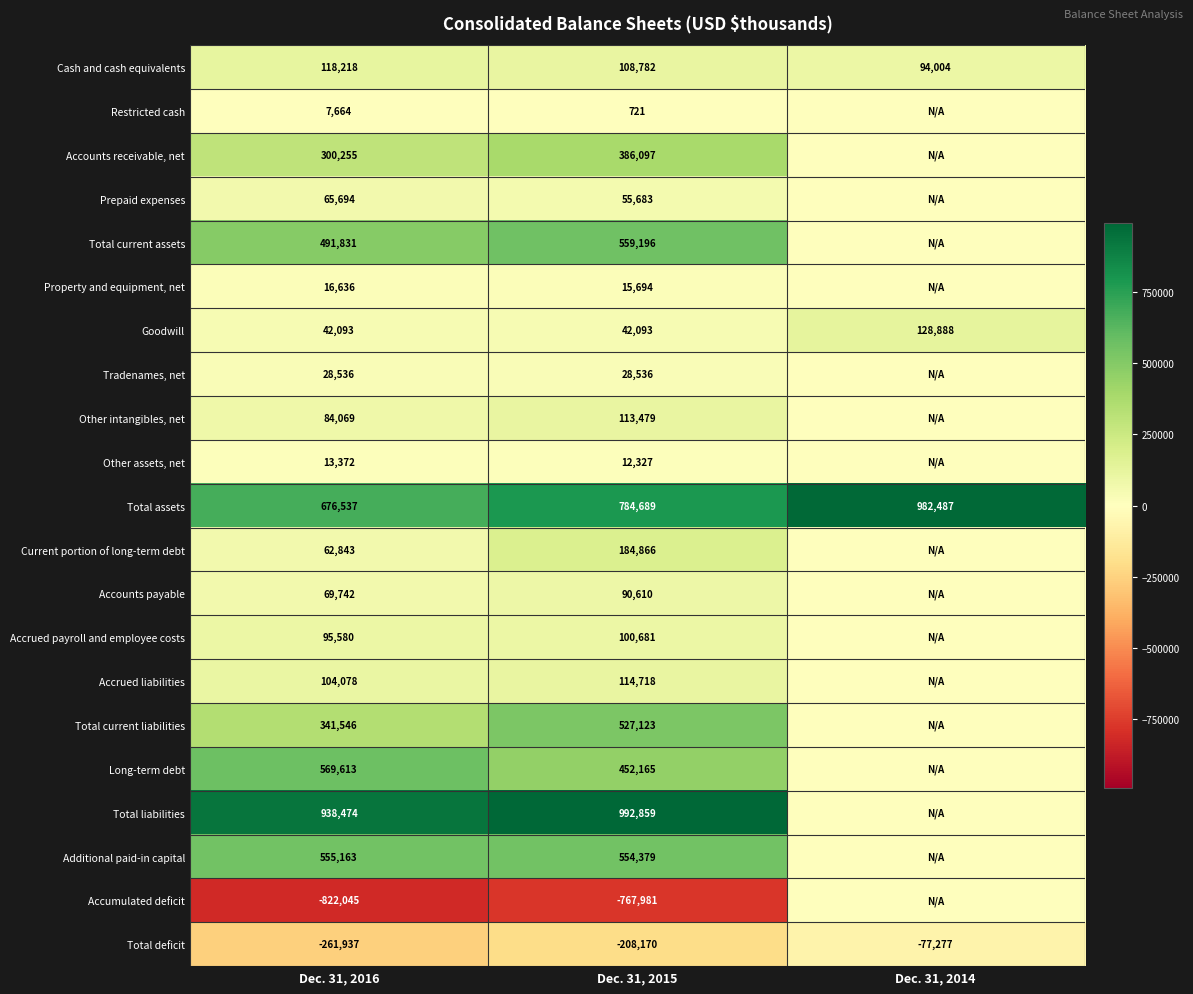

At which label does Total deficit reach its minimum?

Dec. 31, 2016